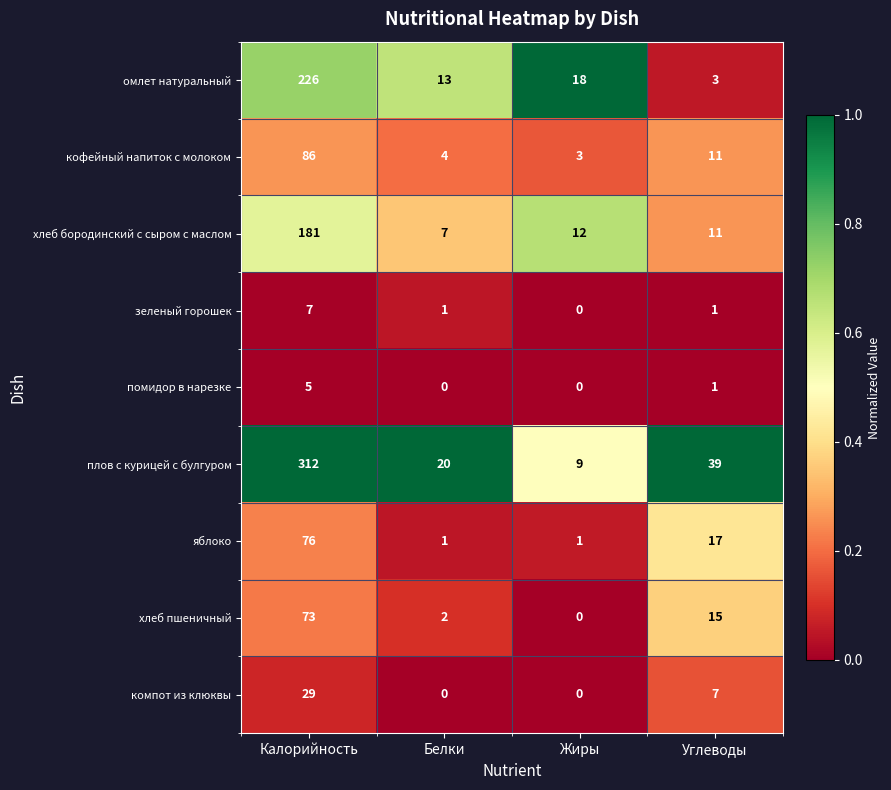

True or false: плов с курицей с булгуром has a value of 20 at Белки.

True